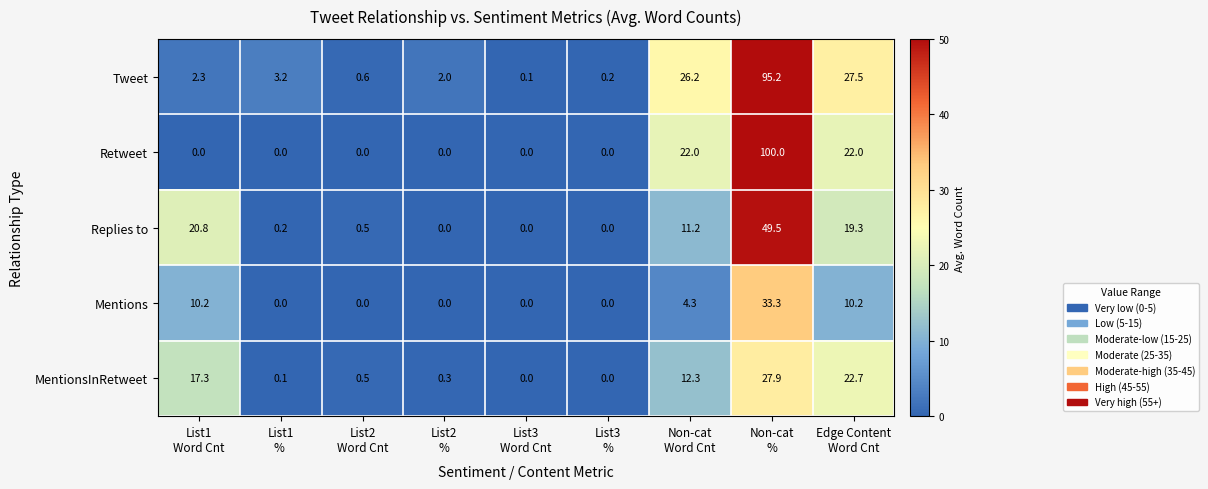

Which series has the widest spread of values?

Retweet